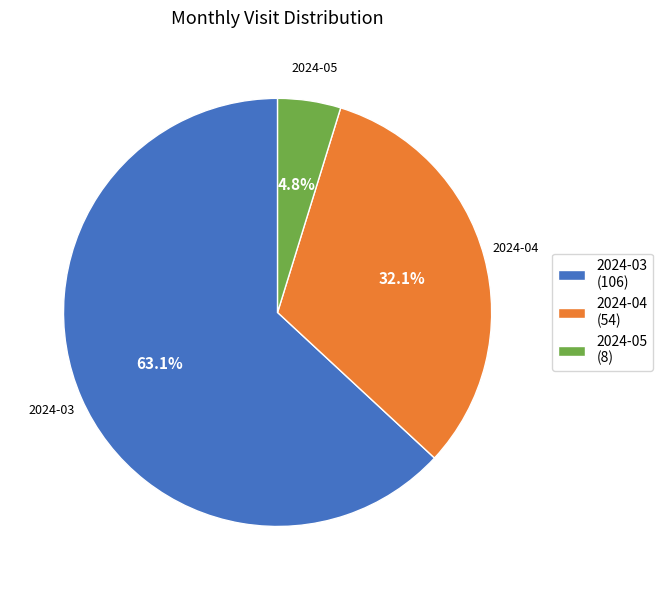

What is the smallest slice in the pie chart?

2024-05